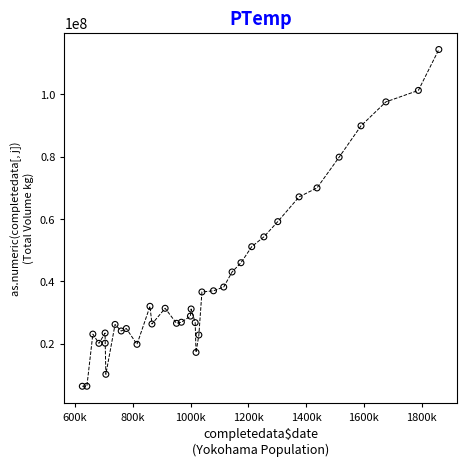

What Y value in the scatter plot is closest to 60355572?

59154858